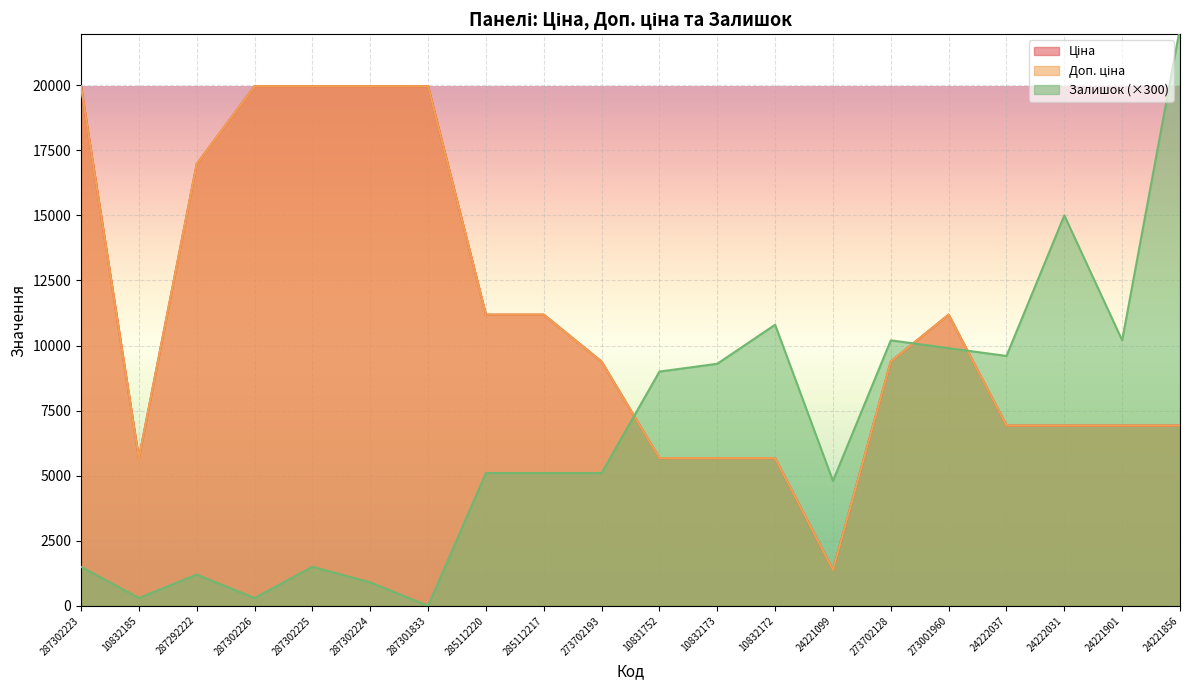

List the labels in order of Ціна value, smallest first.

24221099, 10832185, 10831752, 10832173, 10832172, 24222037, 24222031, 24221901, 24221856, 273702193, 273702128, 285112220, 285112217, 273001960, 287292222, 287302223, 287302226, 287302225, 287302224, 287301833